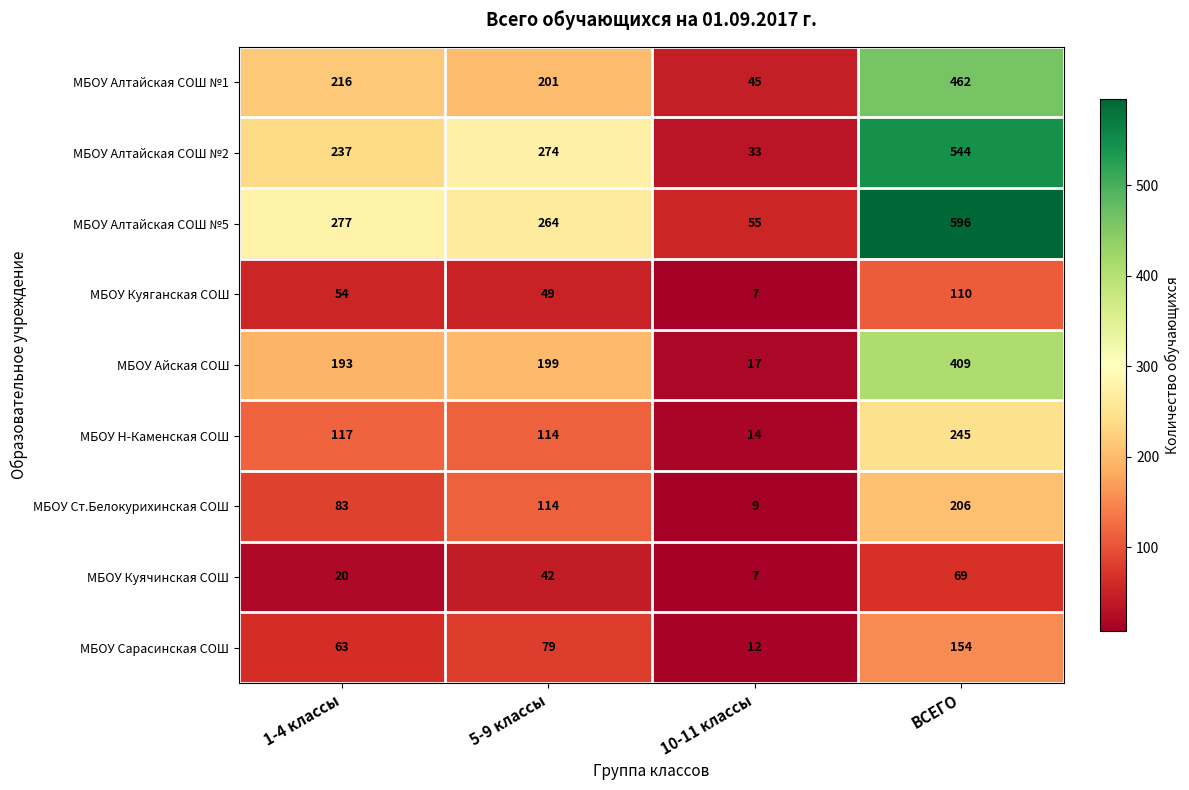

How many series are shown in this chart?

9